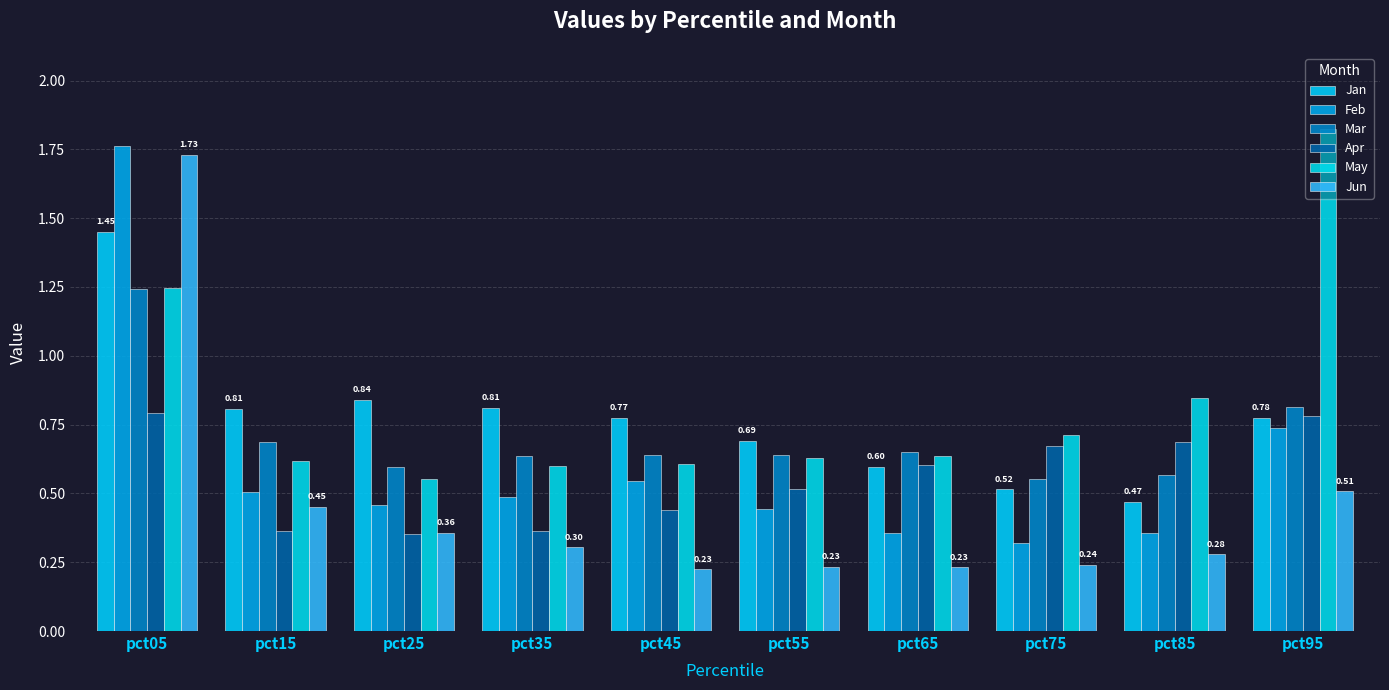

Count the Jan values in the range 0 to 1.

9